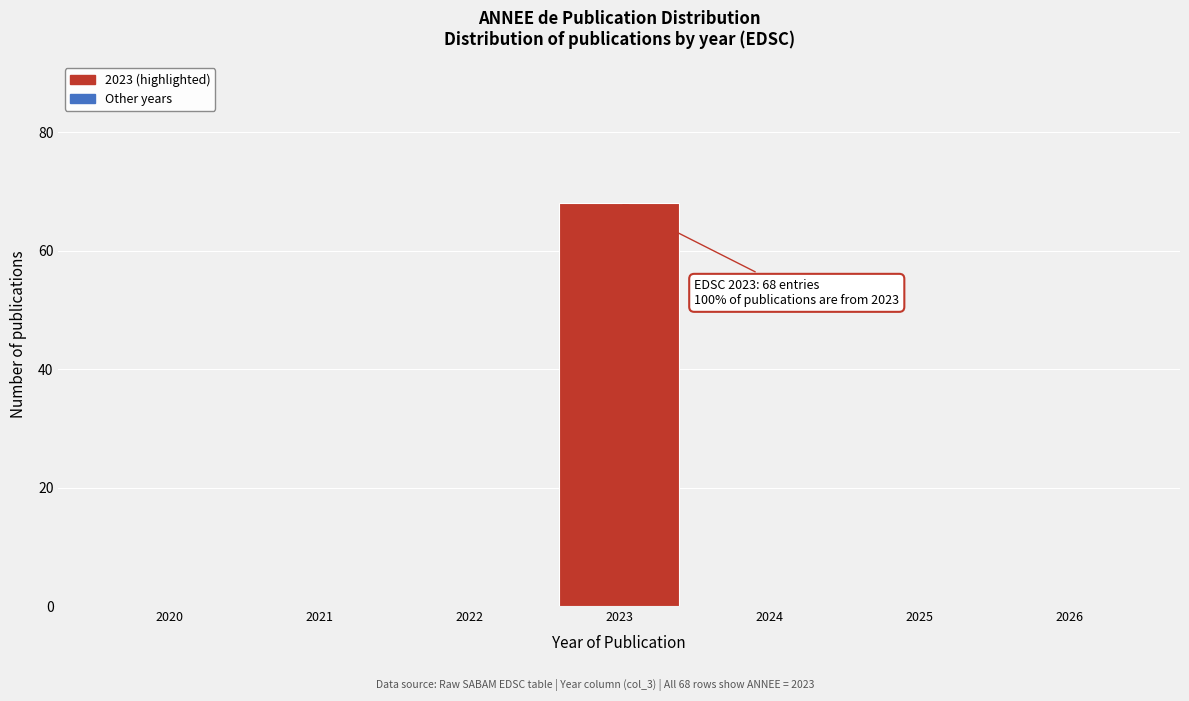

Reading left to right, list all the values displayed in this chart.

2020=0	2021=0	2022=0	2023=68	2024=0	2025=0	2026=0